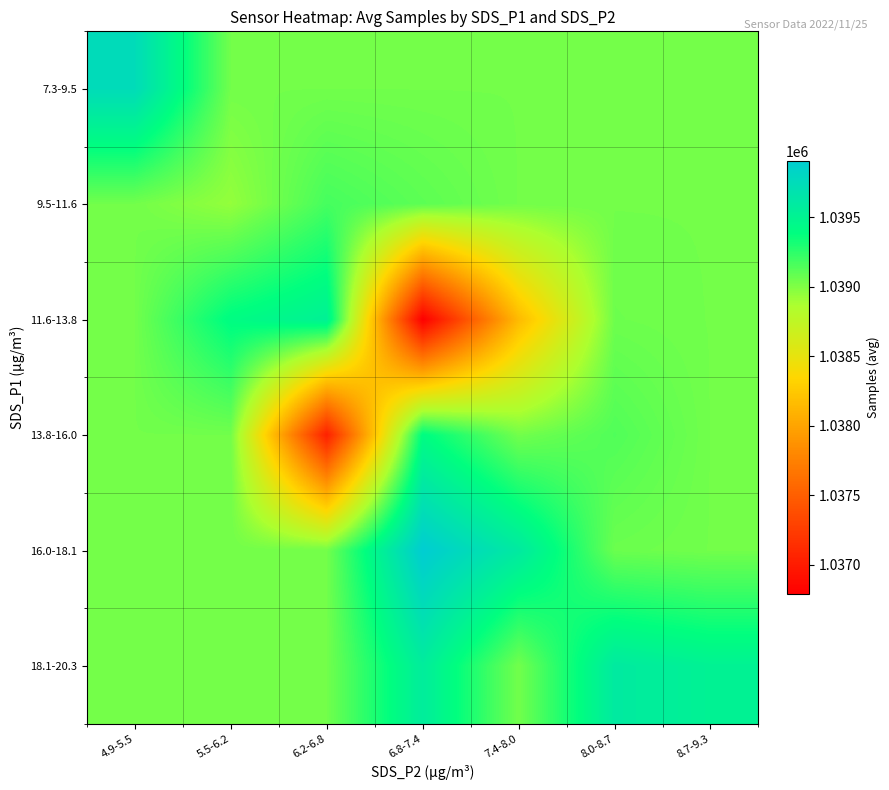

What is the spread (max minus min) of values at 4.9-5.5?

708.3